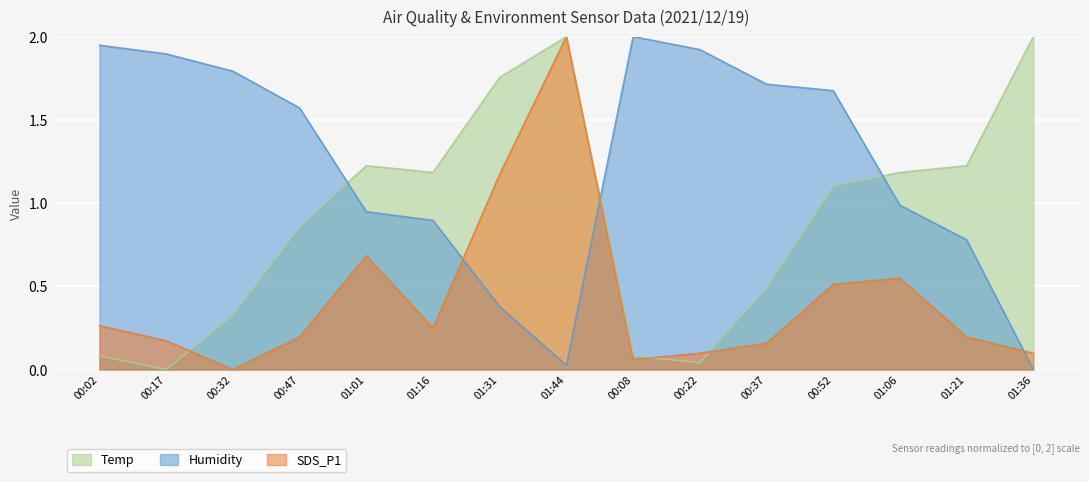

Which category has the lowest value in the Humidity series?

01:36